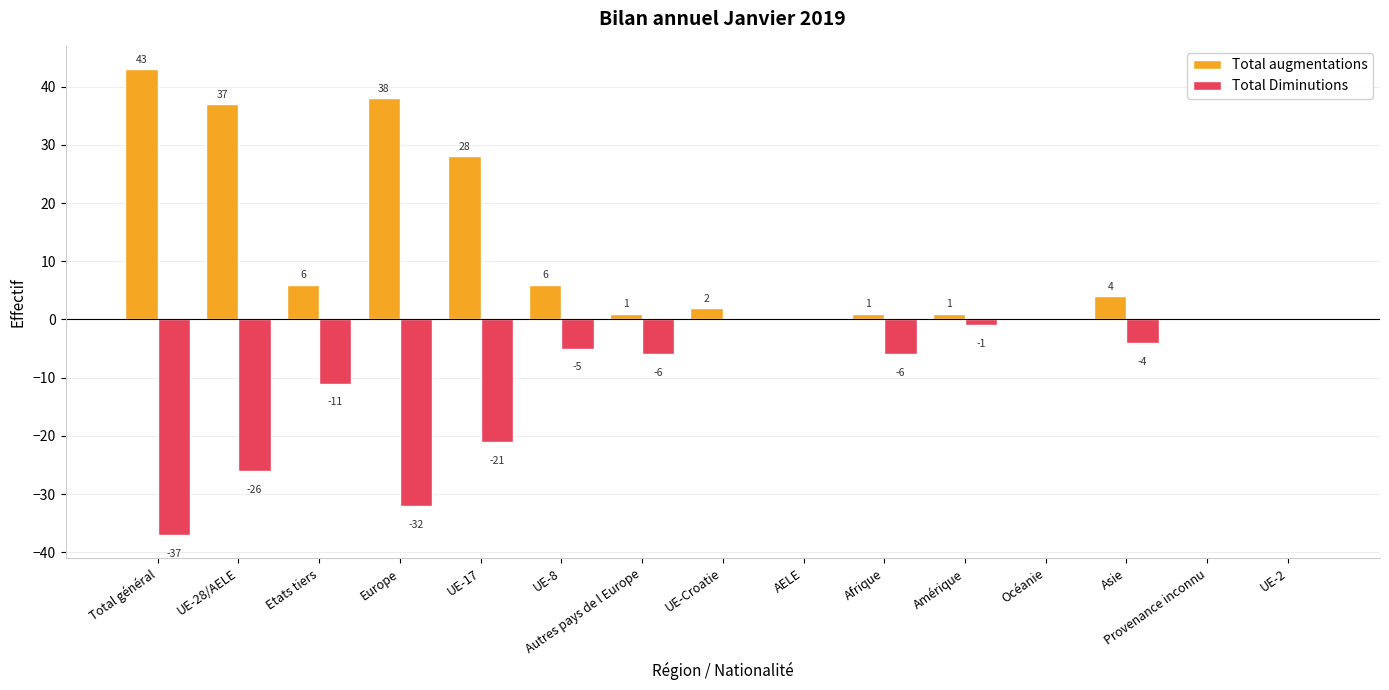

Count the number of data series in this chart.

2